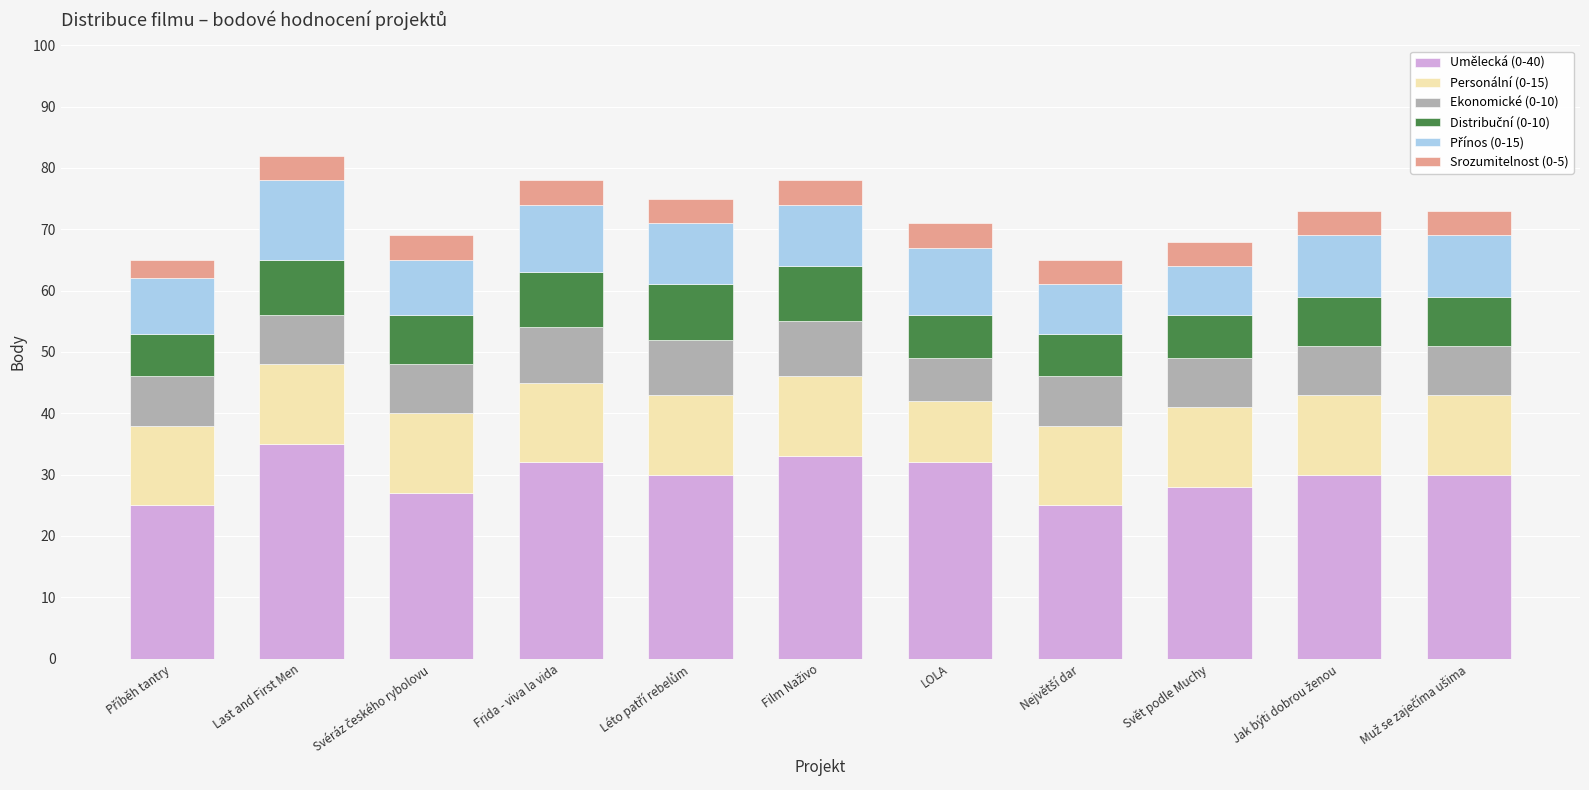

What is the total value across all series at Last and First Men?

82